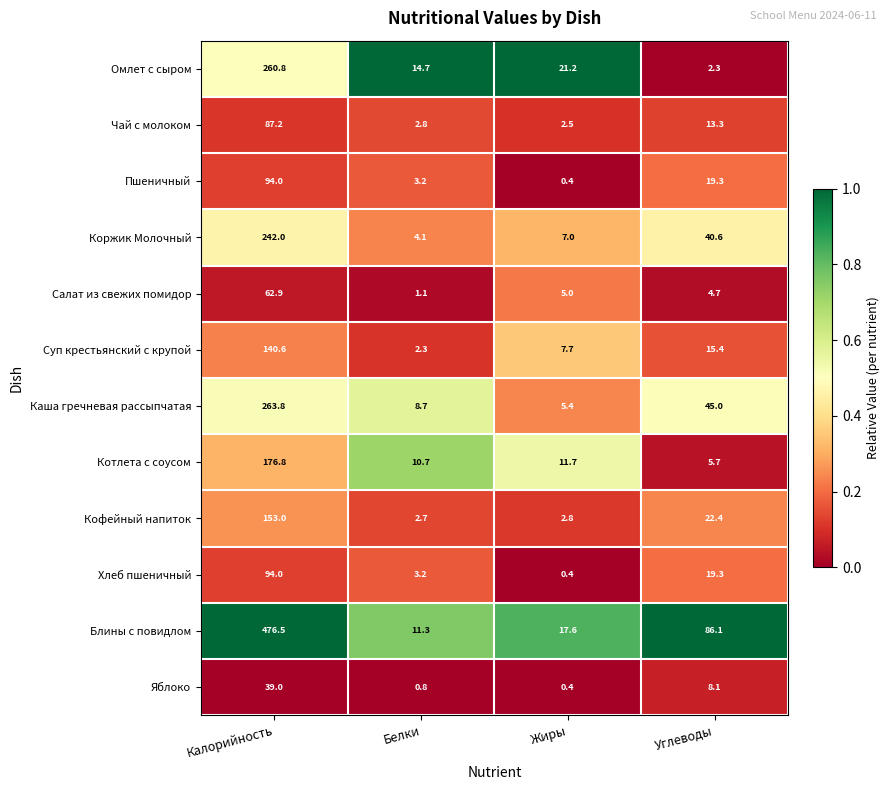

At which category does the chart reach its peak across all series?

Калорийность